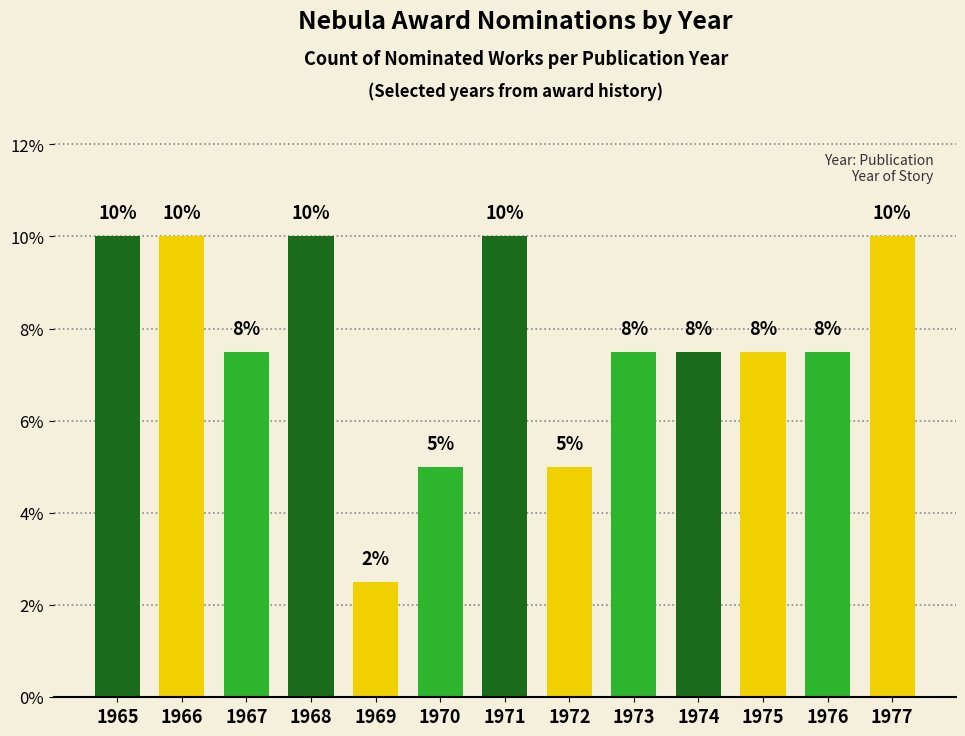

What is the average value?

7.7